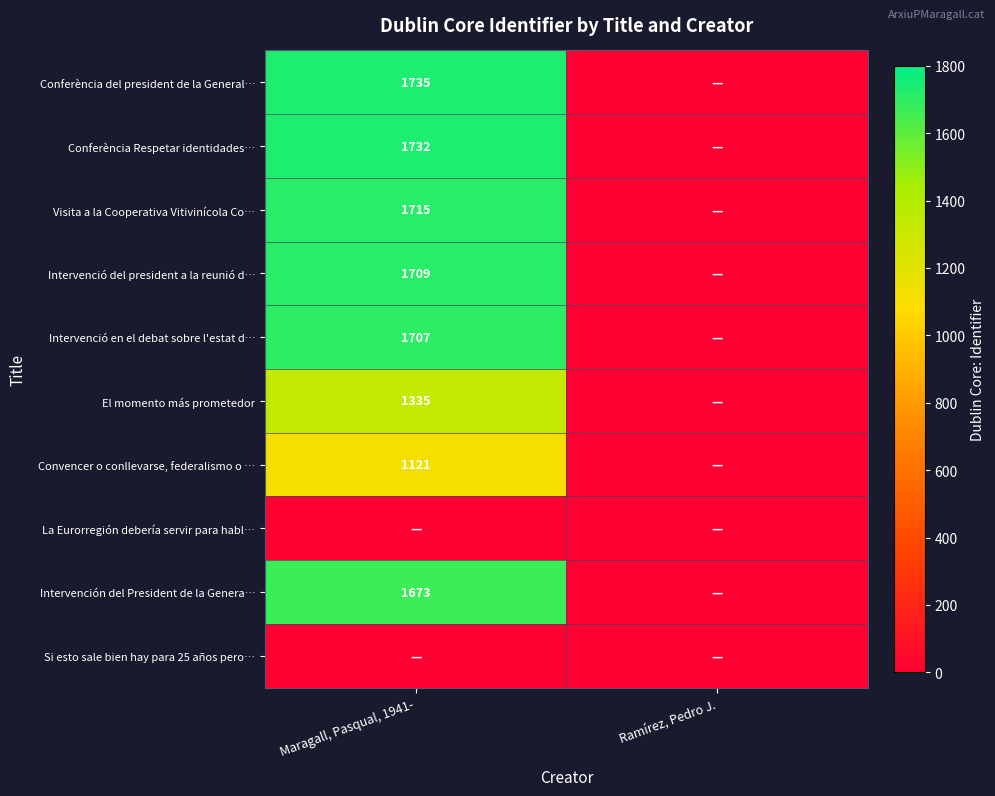

The Conferència Respetar identidades… series shows 1022 at Maragall, Pasqual, 1941-. True or false?

False